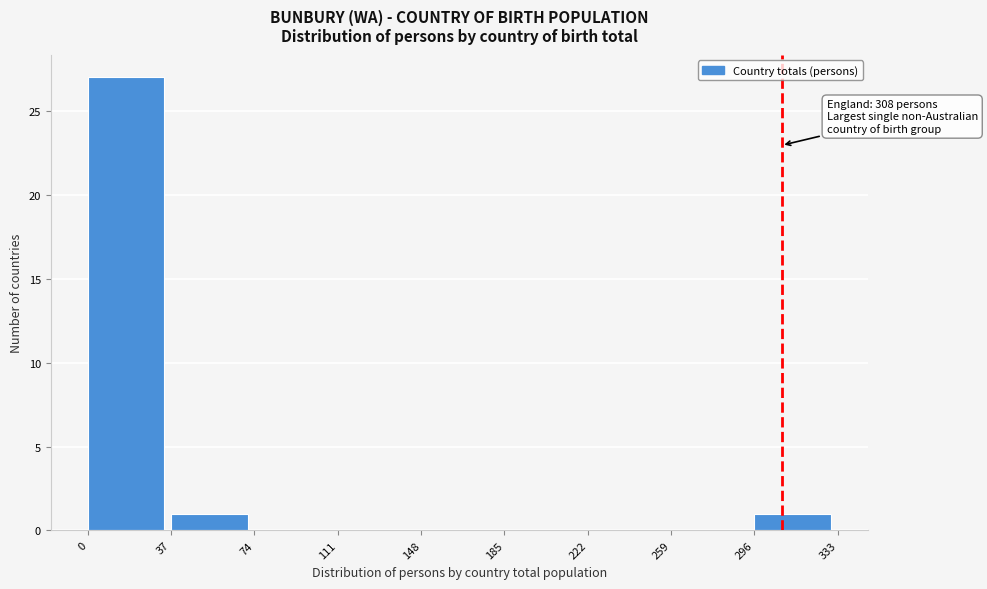

Which range on the x-axis has the tallest bar?

0 to 37